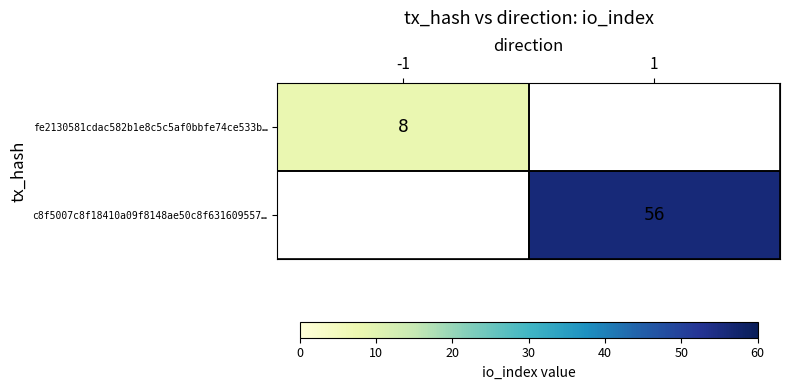

What is the maximum value shown in the chart?

56.0